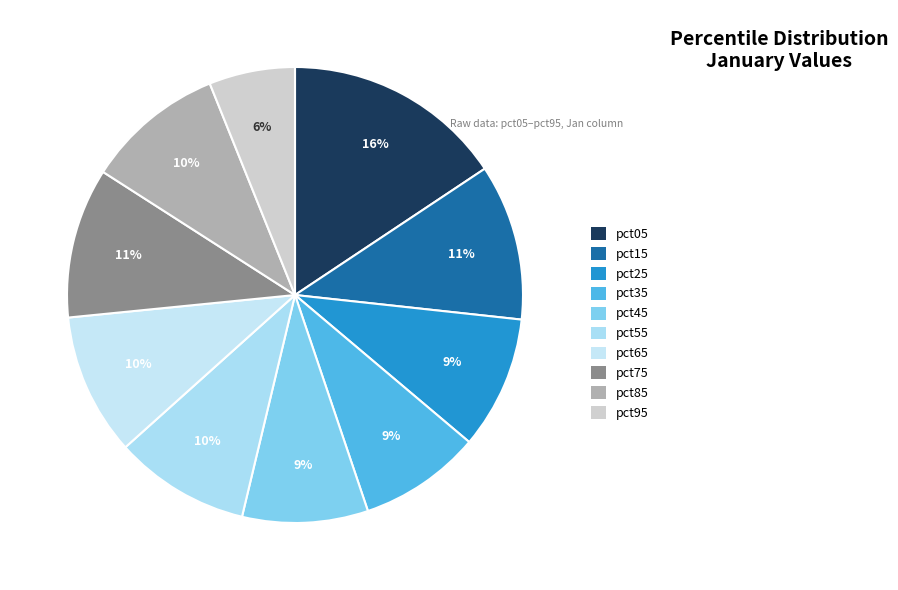

To the nearest percent, what percentage of the pie is pct65?

10%